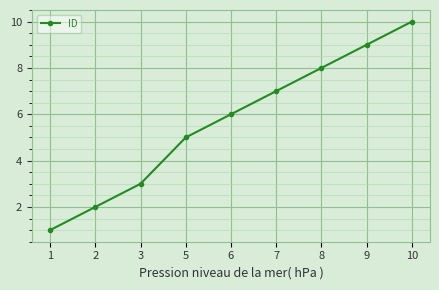

What is the difference between the second highest and second lowest values?

7